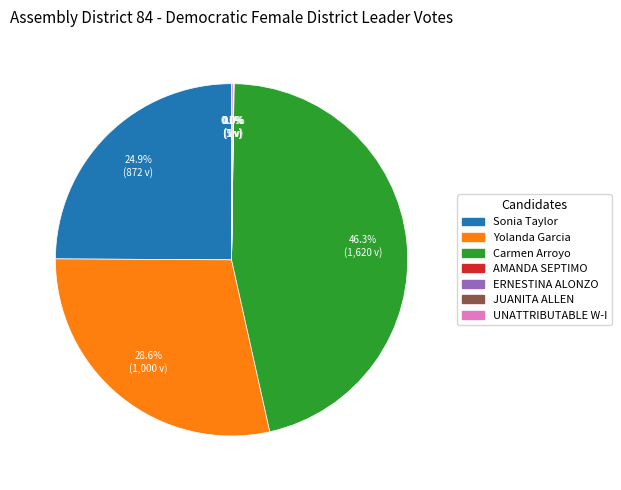

Does any single category account for the majority?

No